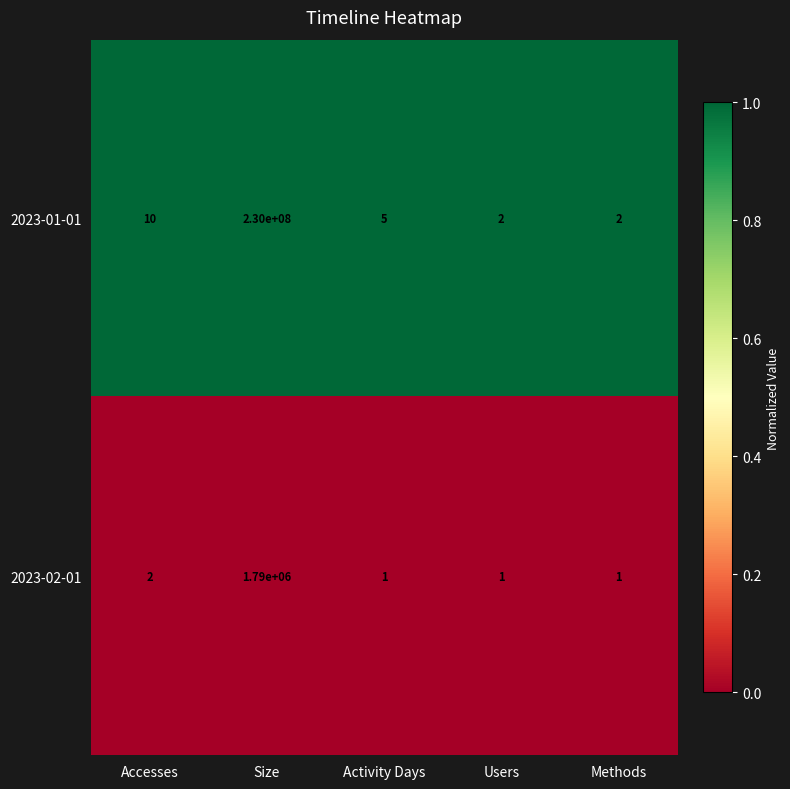

Reading left to right, what are all the values shown in this chart?

2023-01-01: 10	230000000	5	2	2
2023-02-01: 2	1790000	1	1	1